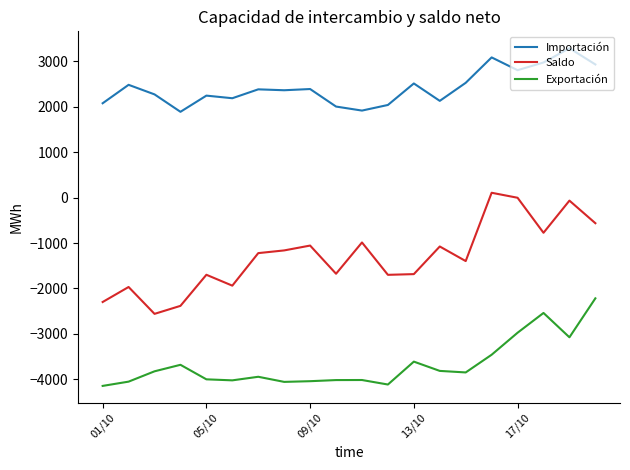

What is the minimum value shown in the chart?

-4146.1